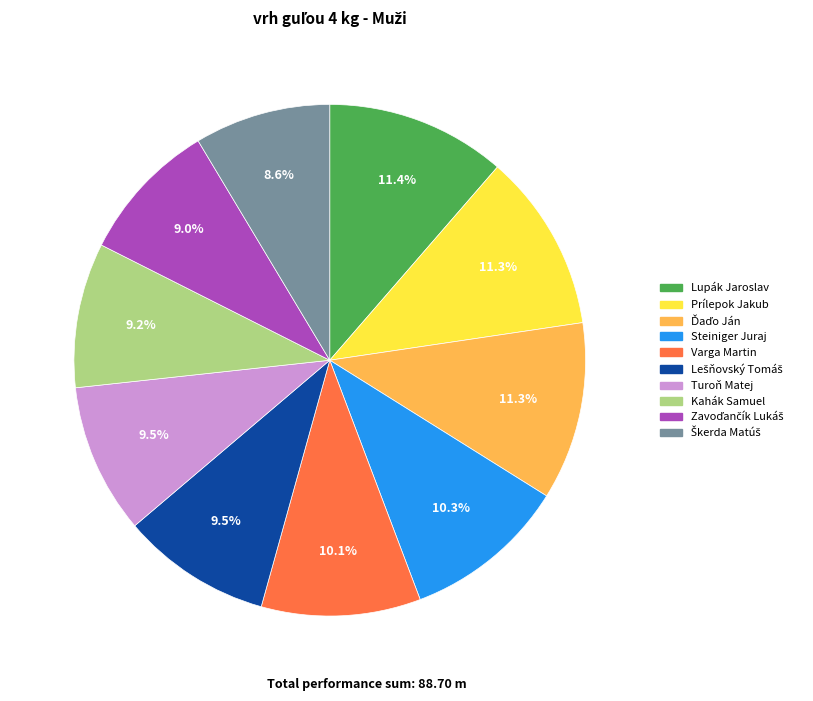

What portion of the pie excludes Kahák Samuel?

90.8%